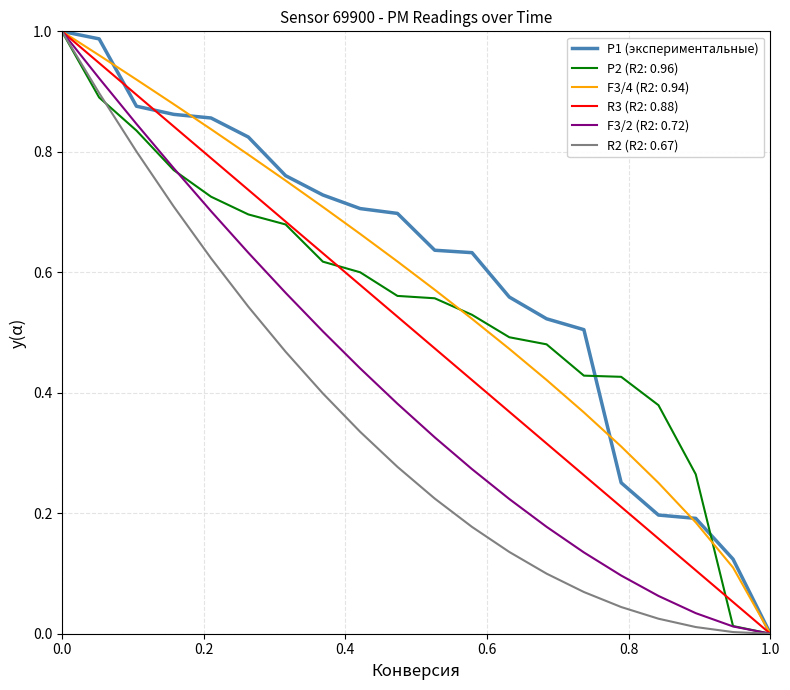

How many lines are shown in the chart?

6